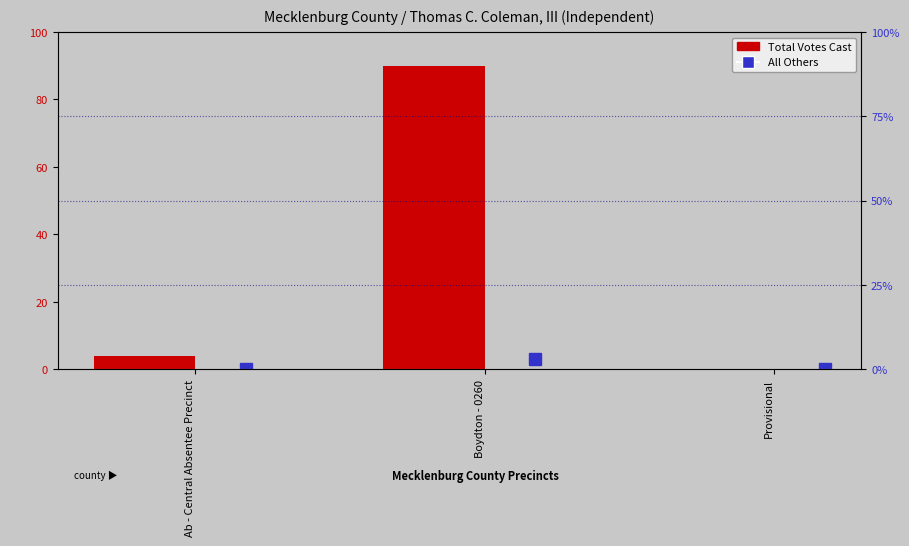

Rank the series by their maximum value, from highest to lowest.

Total Votes Cast, All Others